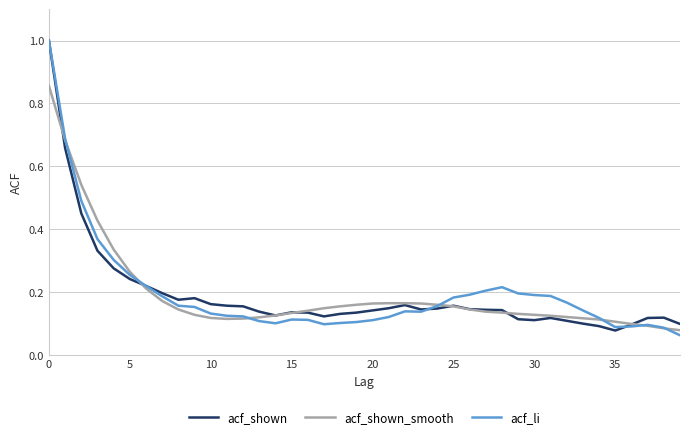

What is the highest value of the acf_shown series?

1.0